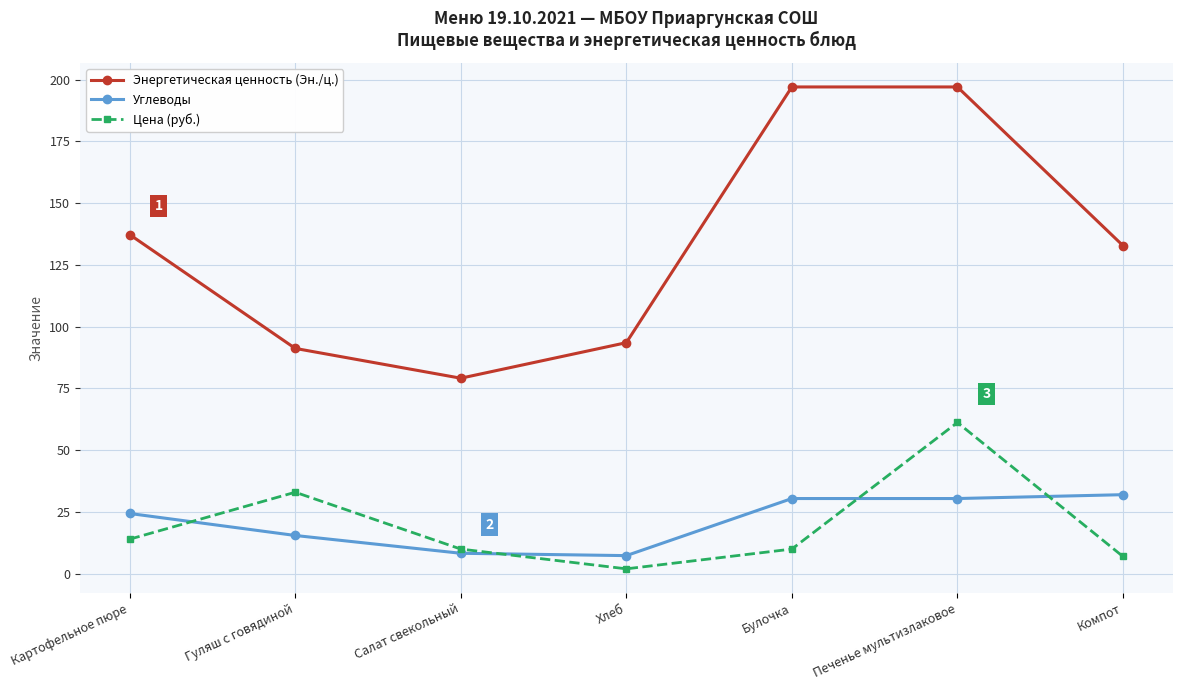

What is the sum of all Цена (руб.) values?

137.2